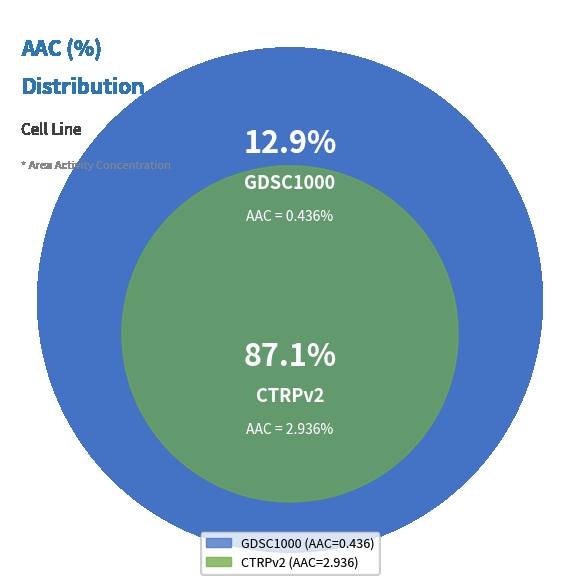

Which has a higher value, CTRPv2 or GDSC1000?

CTRPv2